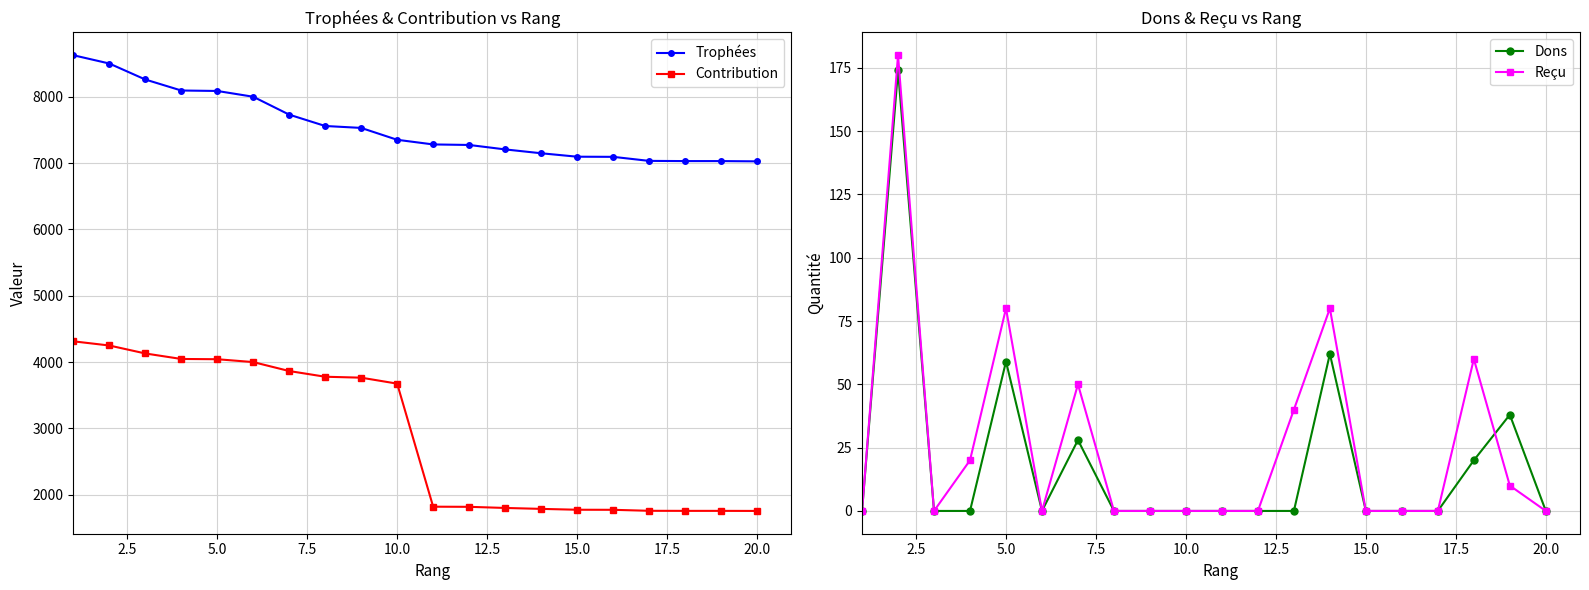

What is the highest value of the Contribution series?

4313